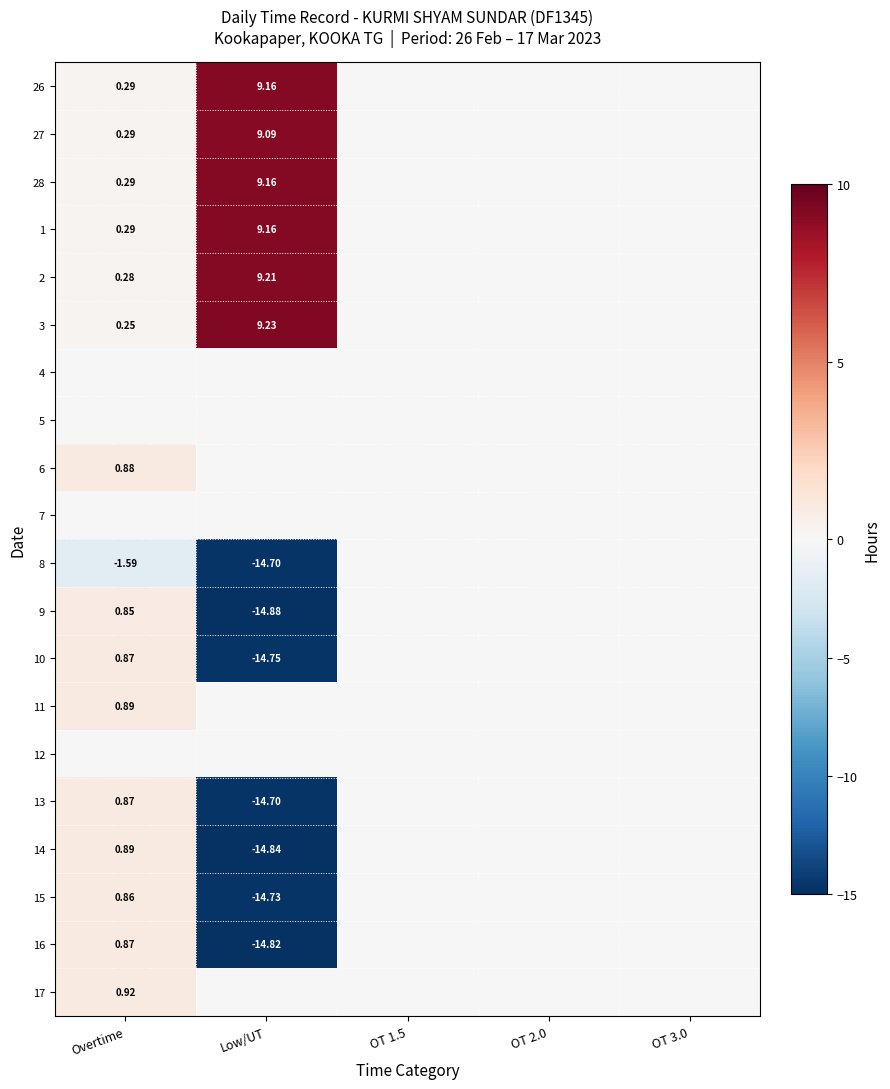

Which category has the lowest value in the 11 series?

Low/UT